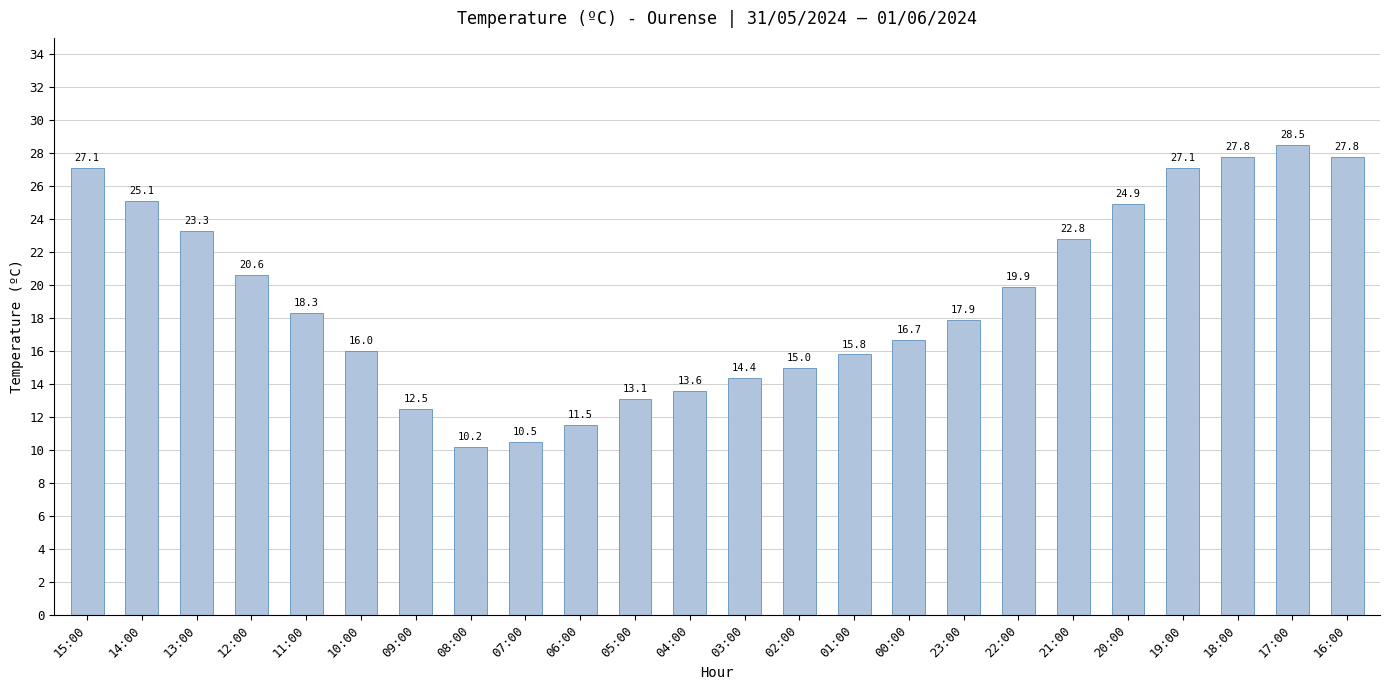

What is the label of the 10th bar from the left?

06:00